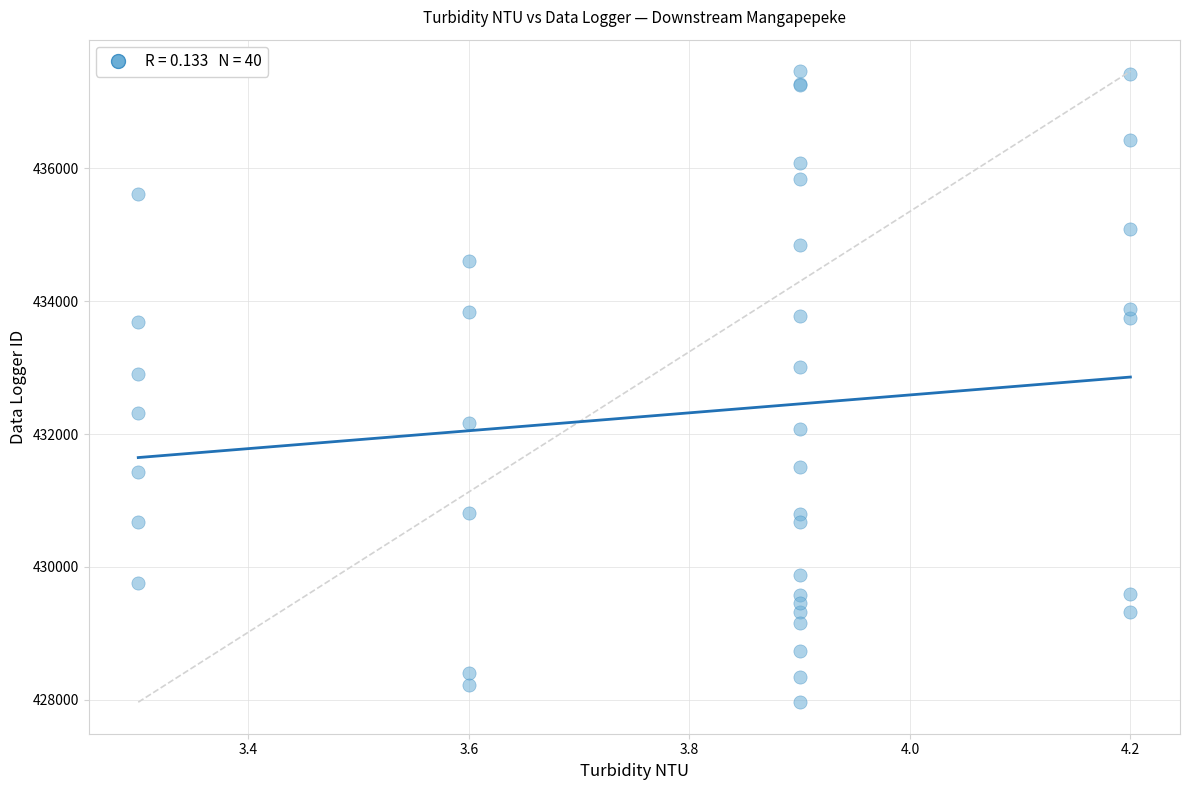

What Y value in the scatter plot is closest to 432712?

432902.3